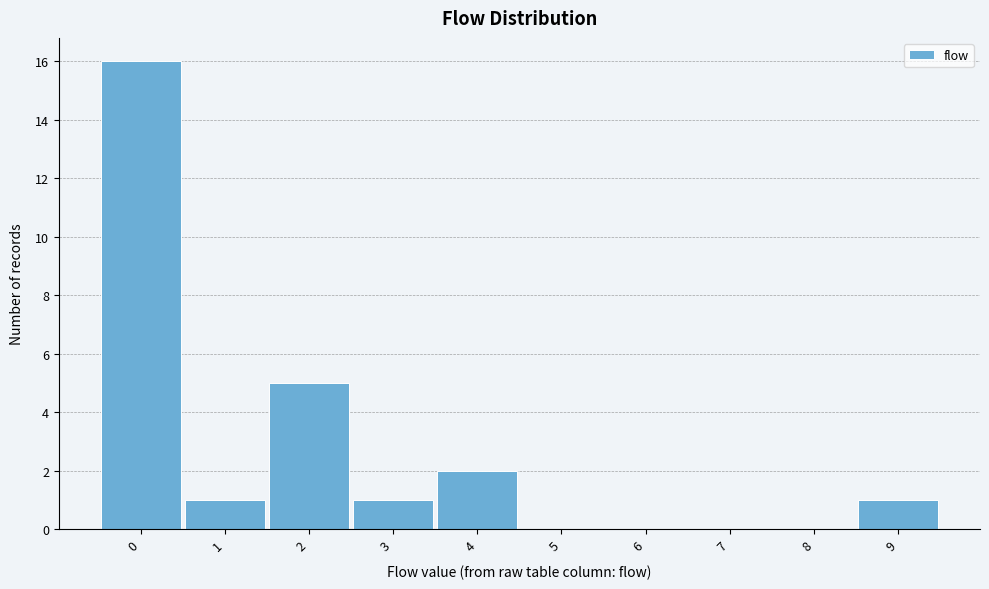

Which range on the x-axis has the tallest bar?

-0.5 to 0.5